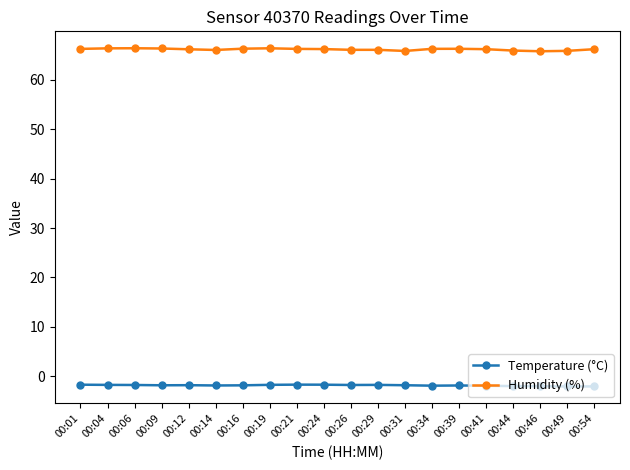

Which series has the widest spread of values?

Humidity (%)